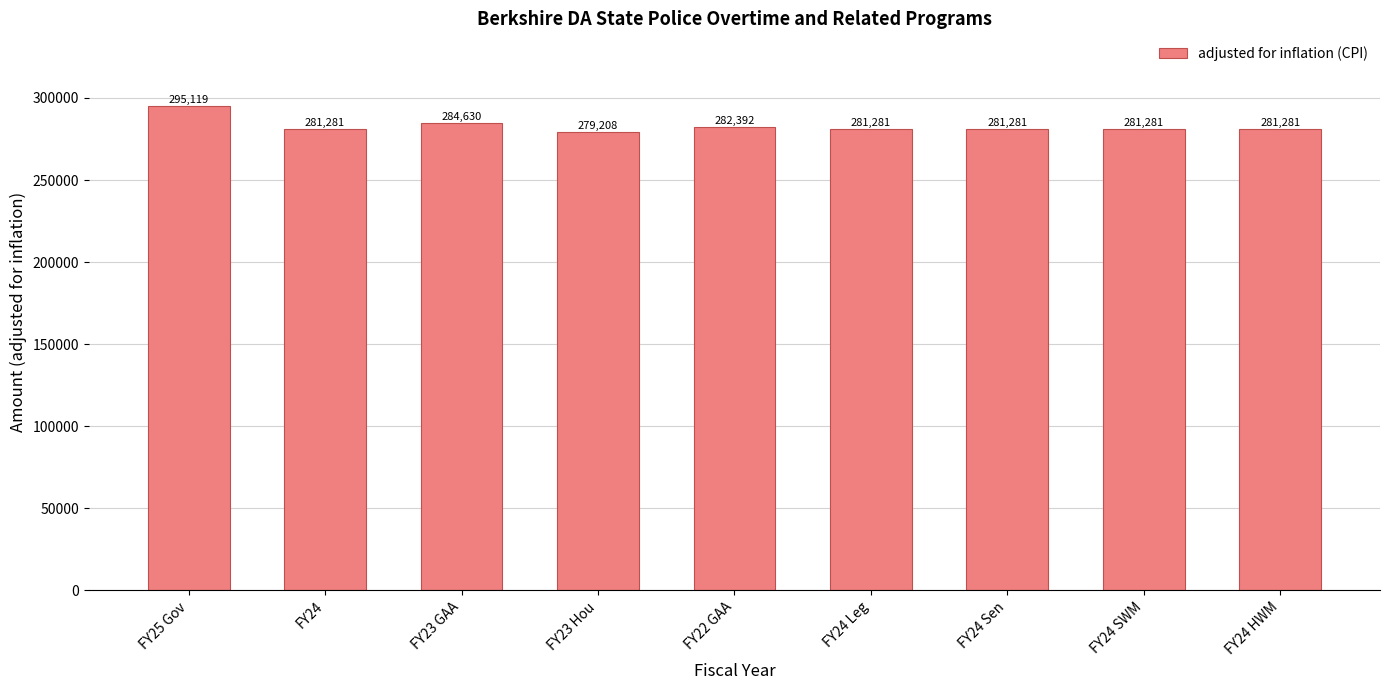

What is the label of the 7th bar from the left?

FY24 Sen